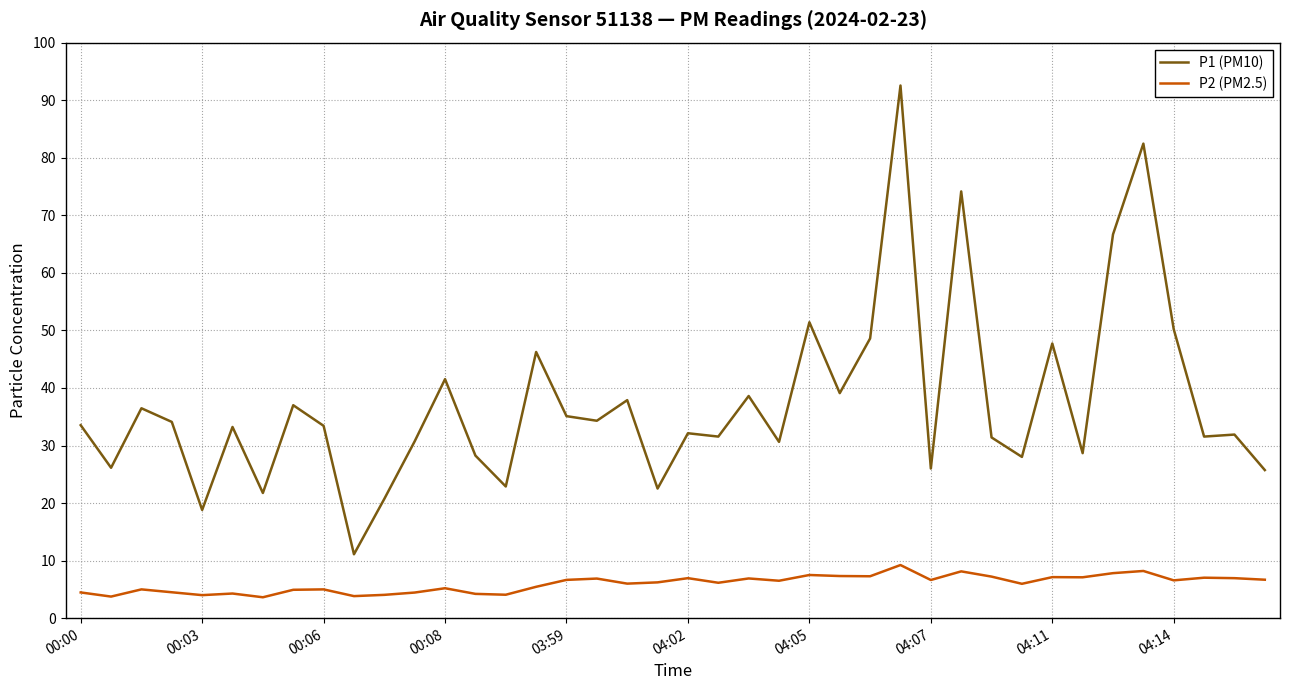

What is the maximum value for P2 (PM2.5)?

9.2